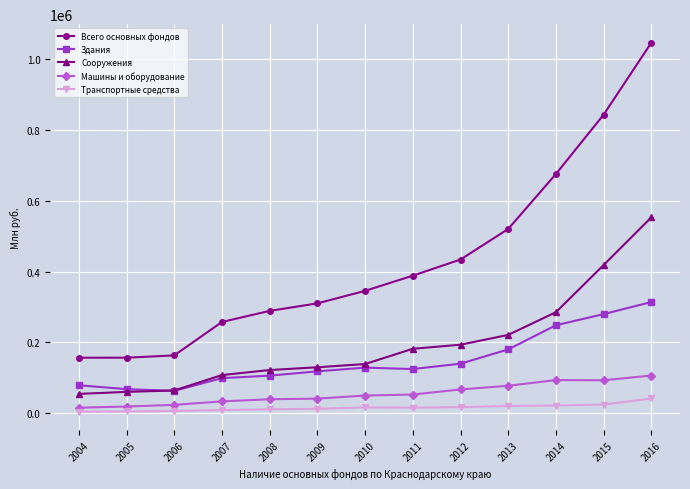

At which category is the sum across all series the highest?

2016